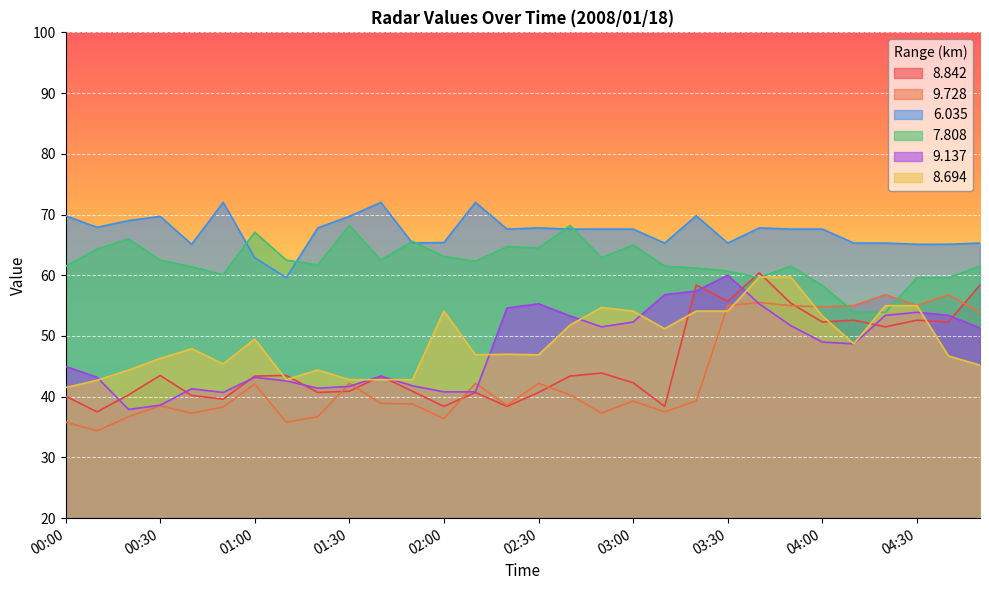

What is the label of the 28th point from the left?

04:30